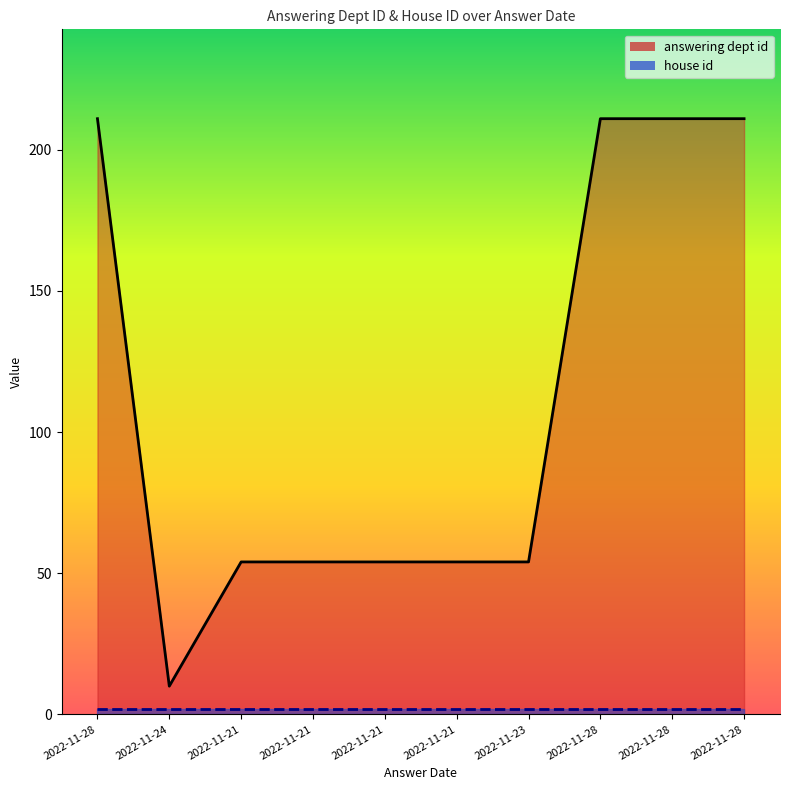

Reading left to right, extract all data points from this chart.

2022-11-28=211	2022-11-24=10	2022-11-21=54	2022-11-21=54	2022-11-21=54	2022-11-21=54	2022-11-23=54	2022-11-28=211	2022-11-28=211	2022-11-28=211